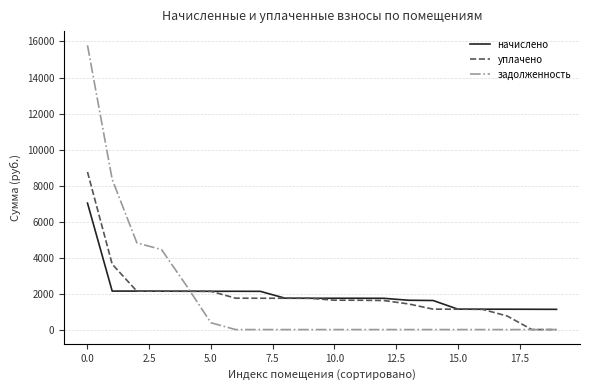

List the series in order of their peak value, highest first.

задолженность, уплачено, начислено